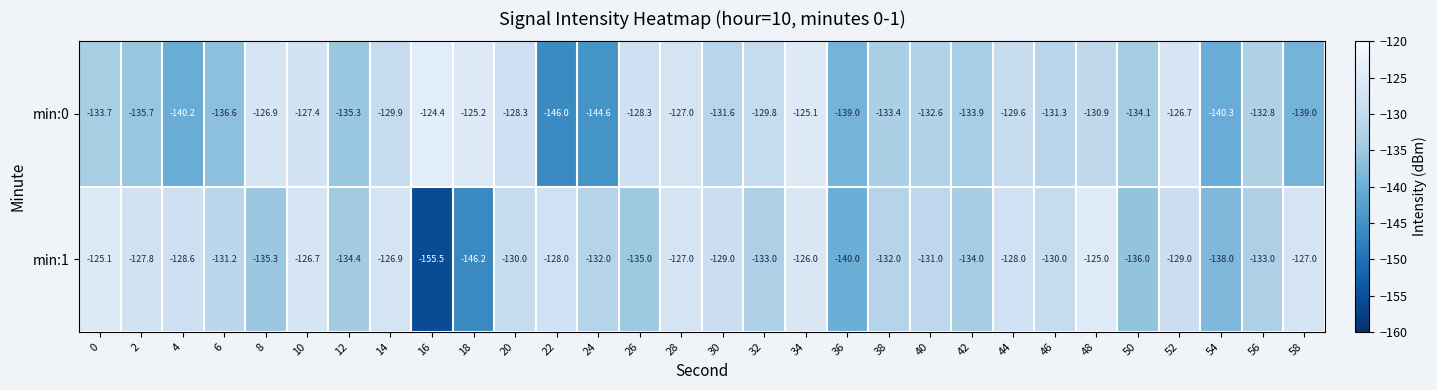

At how many categories does at least one series exceed -144?

30